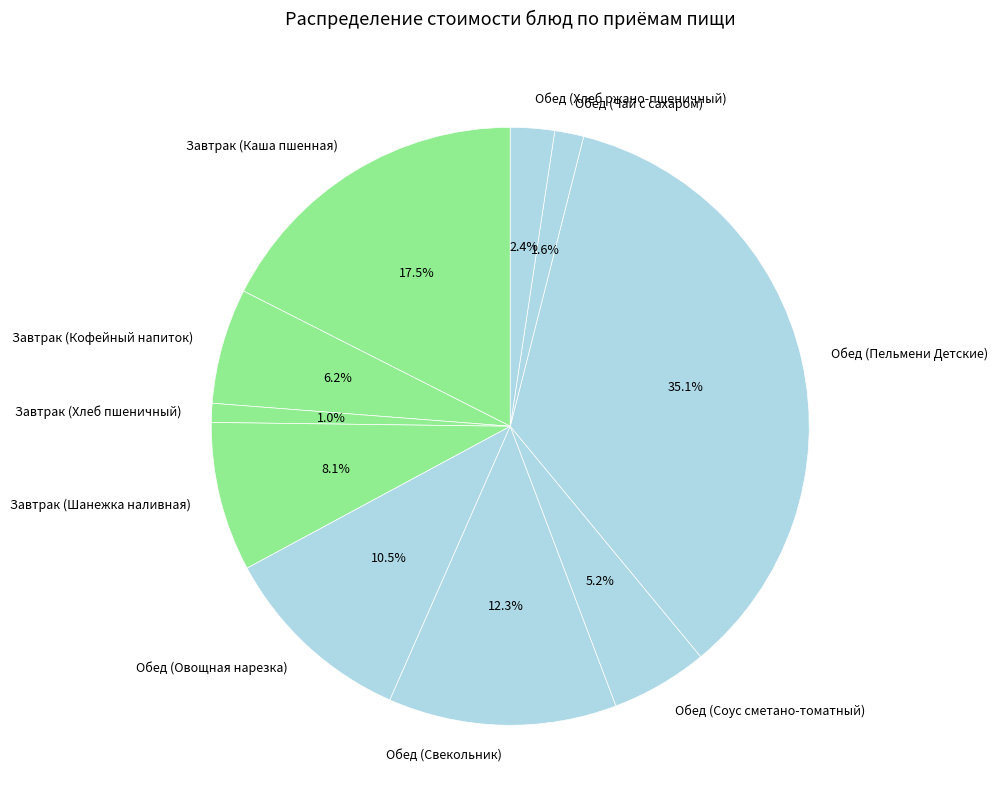

Is there any slice that represents more than half of the pie?

No